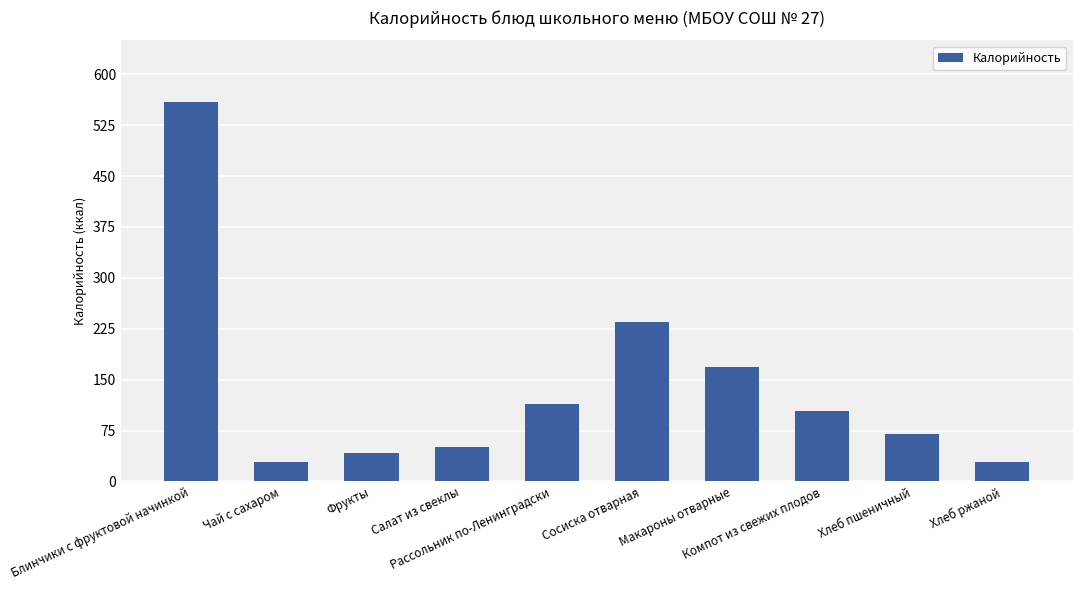

What is the smallest value displayed?

28.0